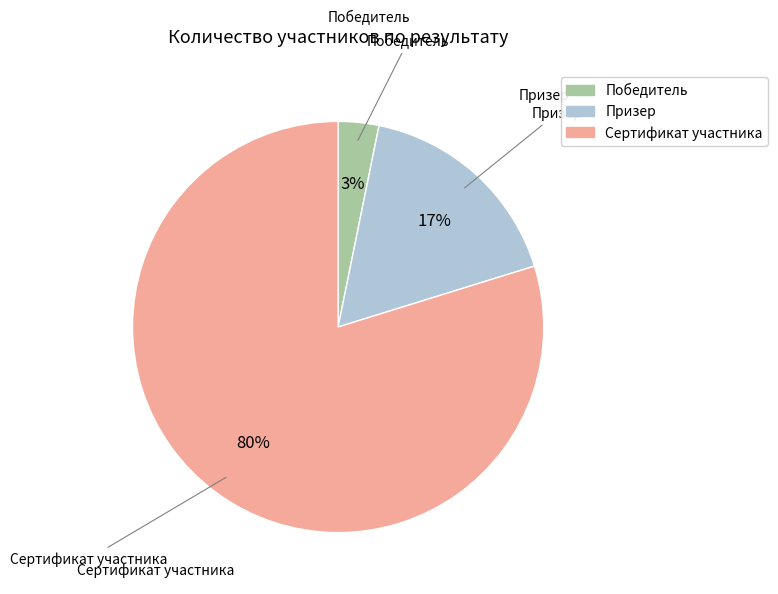

What percentage is the Сертификат участника slice, to the nearest percent?

80%